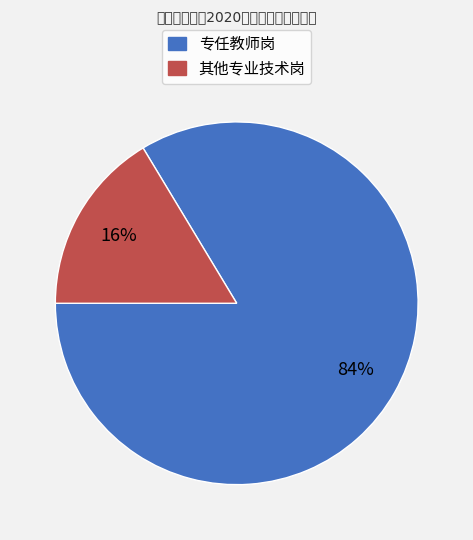

To the nearest percent, what is the combined percentage of 专任教师岗 and 其他专业技术岗?

100%